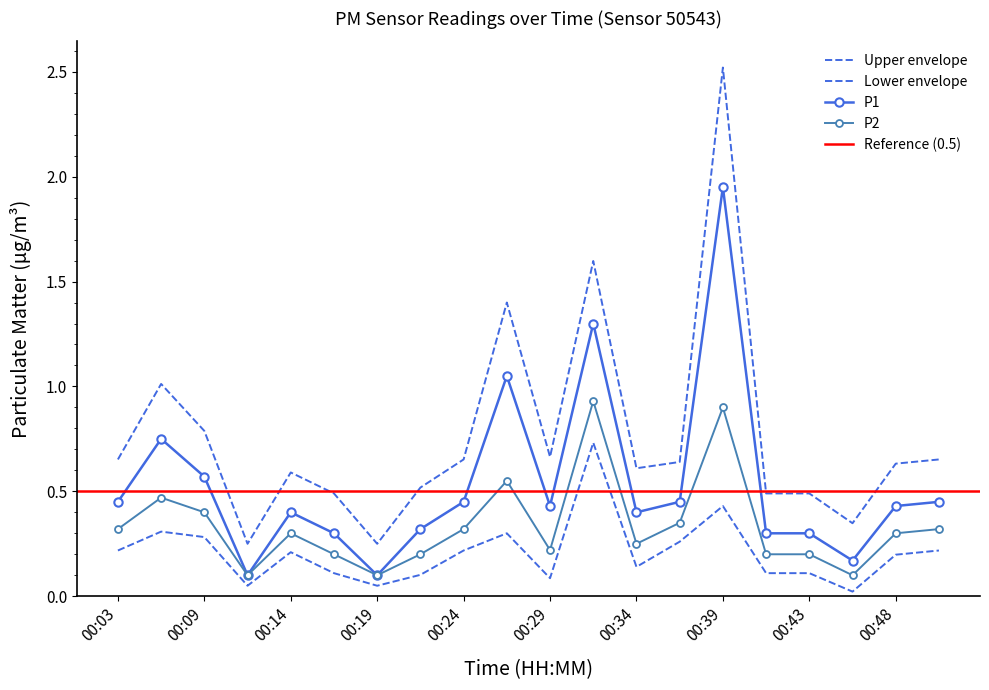

Is the value of P2 at 00:48 greater than the value of P1 at 00:36?

No